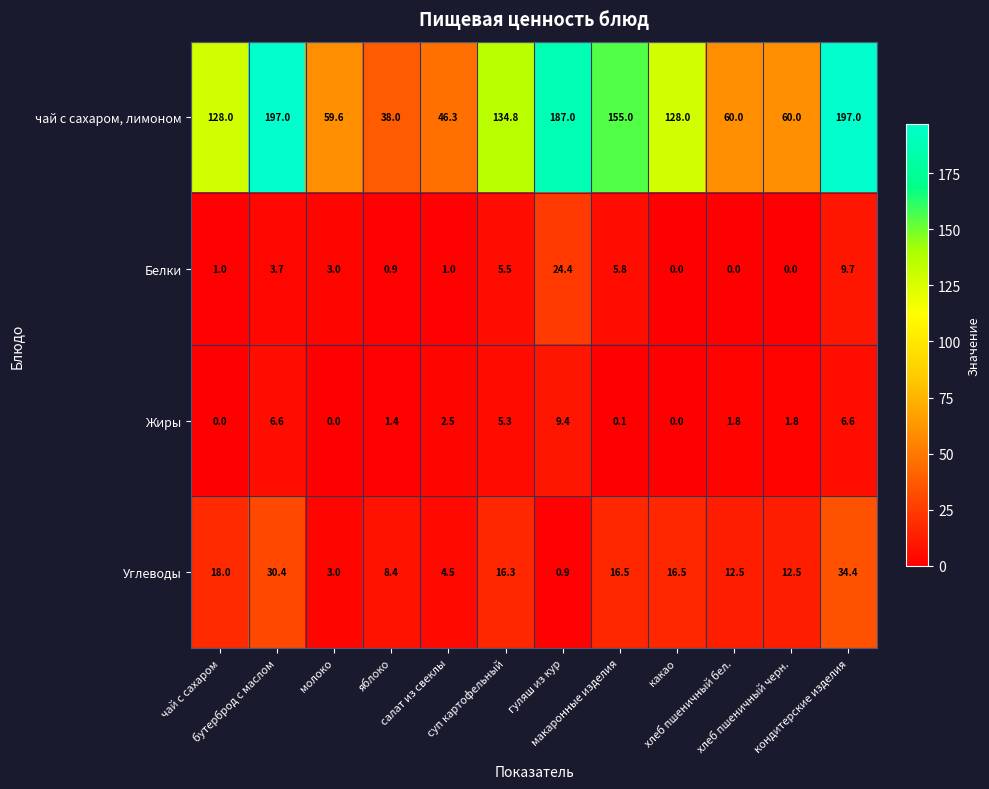

What is the maximum value for Жиры?

9.4